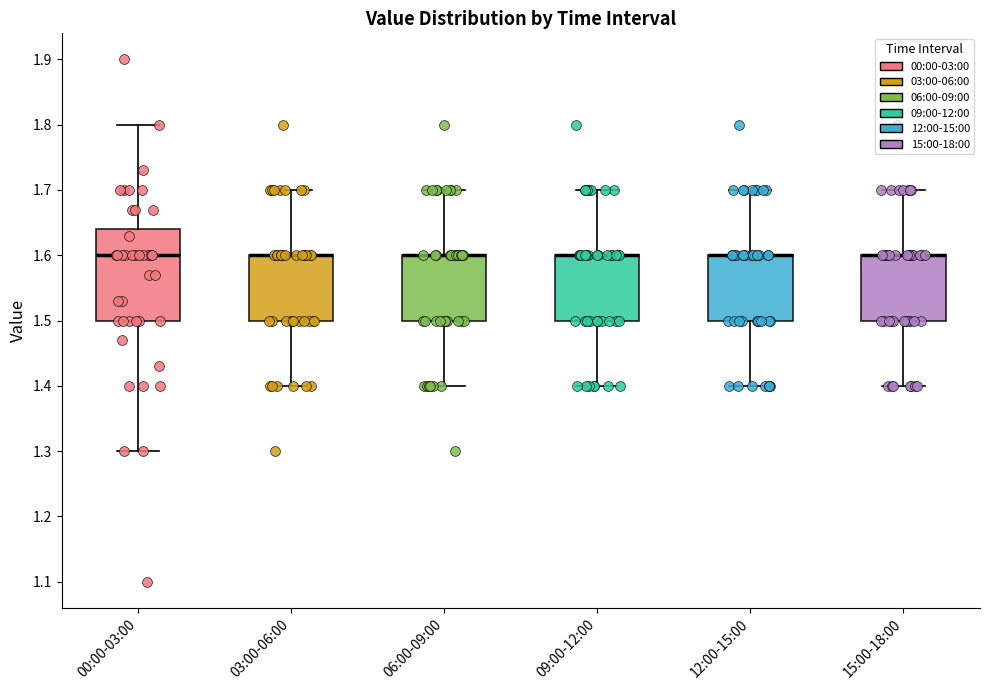

Comparing the boxes themselves (not the whiskers), which one is the tallest?

00:00-03:00